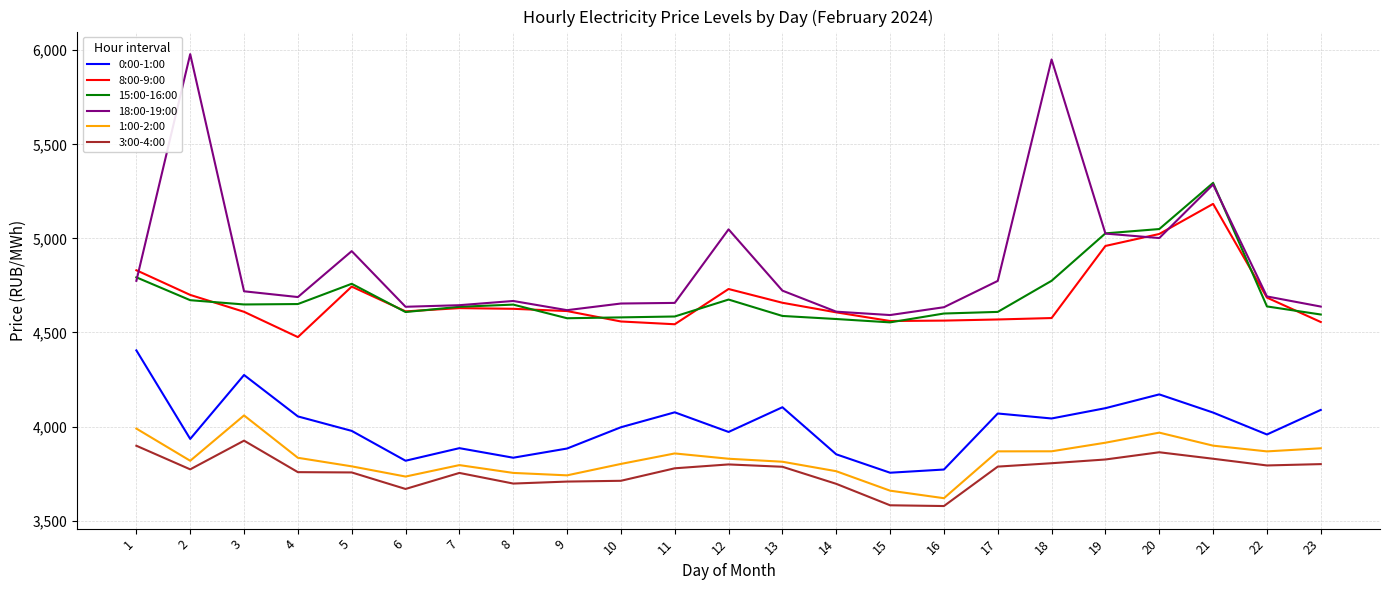

What is the sum of all 8:00-9:00 values?

107614.9